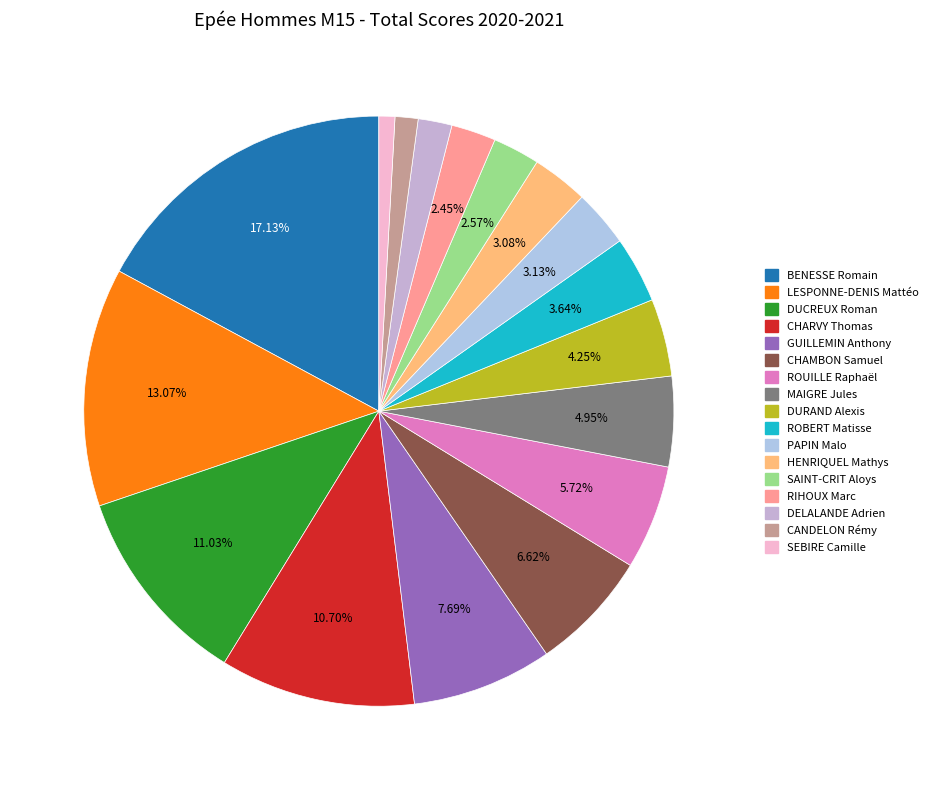

How much of the chart is everything except PAPIN Malo?

96.9%